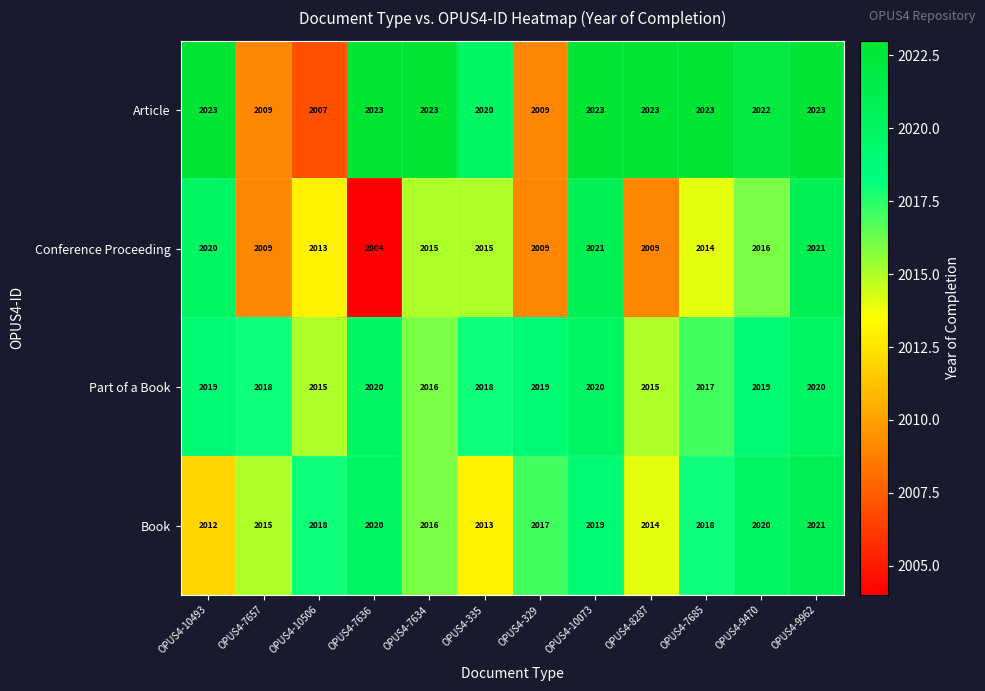

Which series has the largest range (max minus min)?

Conference Proceeding